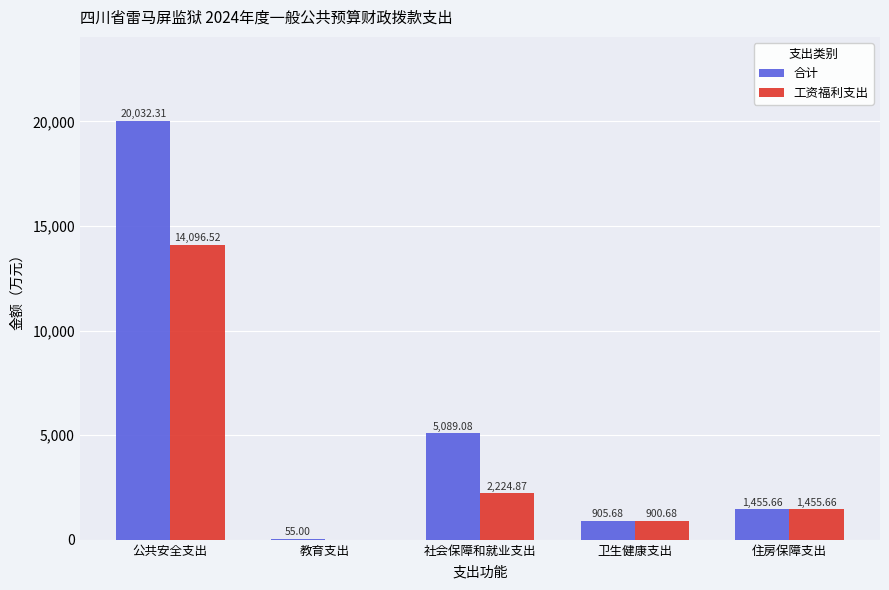

What is the total value across all series at 住房保障支出?

2911.3